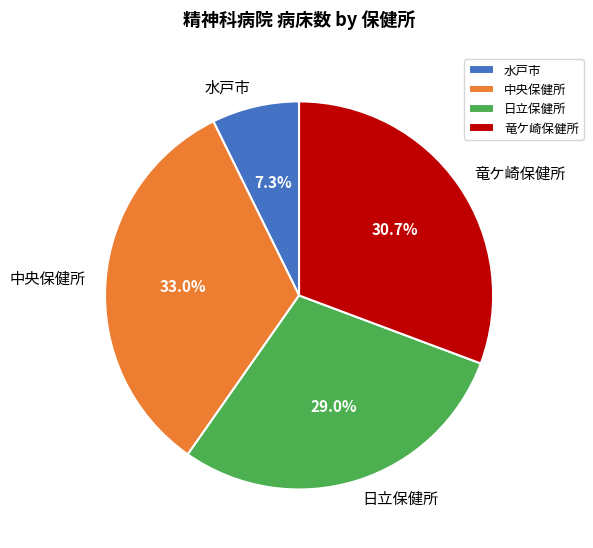

Rank the categories by value from highest to lowest.

中央保健所, 竜ケ崎保健所, 日立保健所, 水戸市